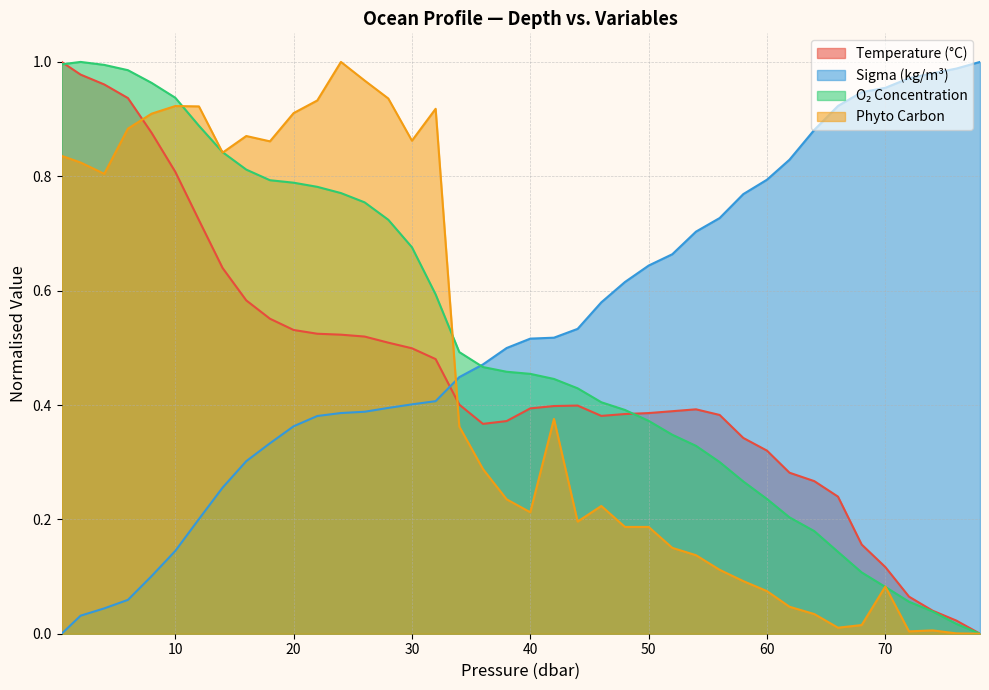

True or false: Phyto Carbon and Sigma (kg/m³) intersect in this chart.

True